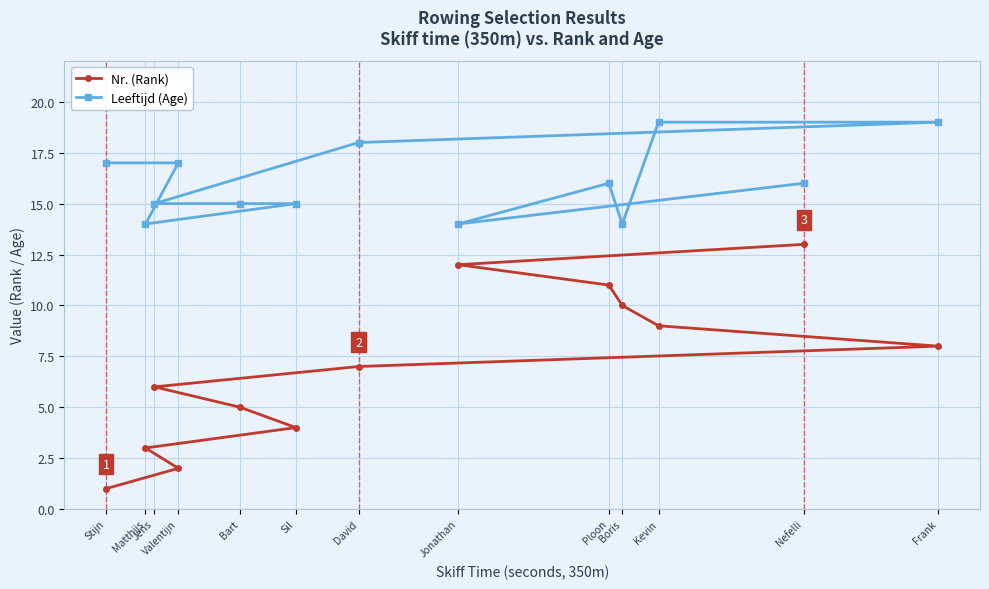

At how many categories does at least one series exceed 10?

13